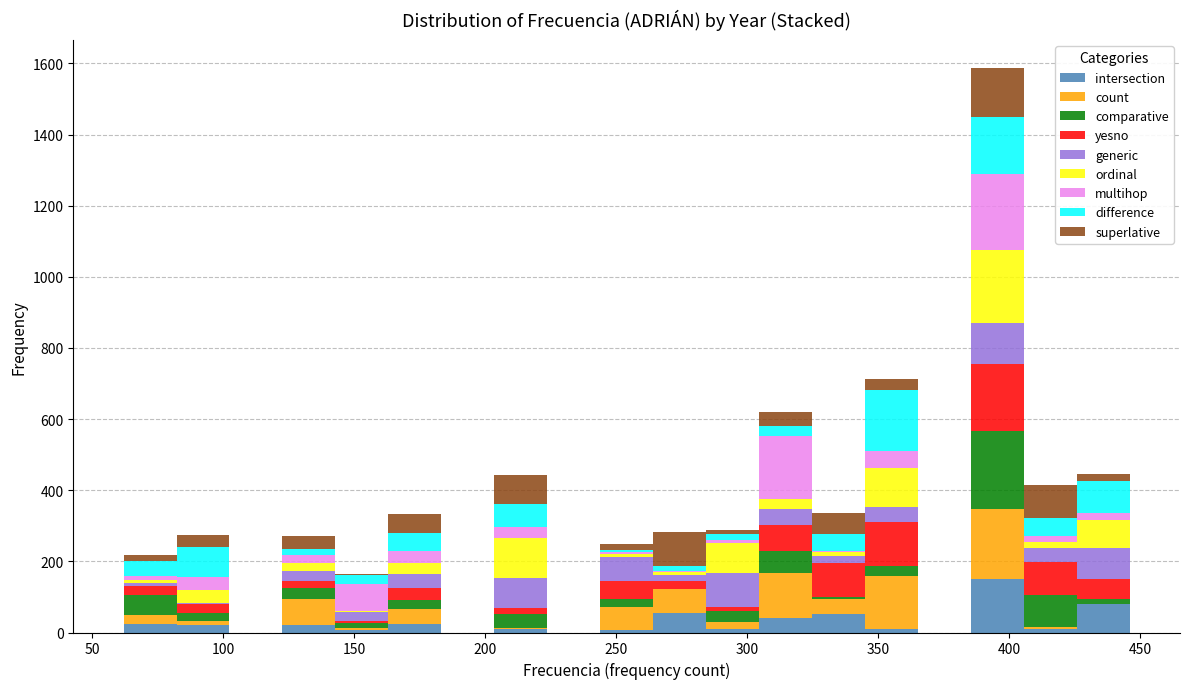

What is the total height of the stacked bar covering 205 to 225 on the x-axis? Neither the bar edges nor the heights are printed on the chart, so give them approximately, as read against the axes.

440